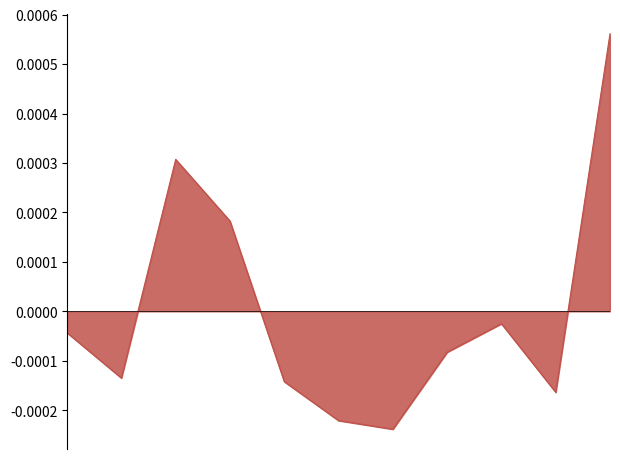

Does the chart have visible grid lines?

No